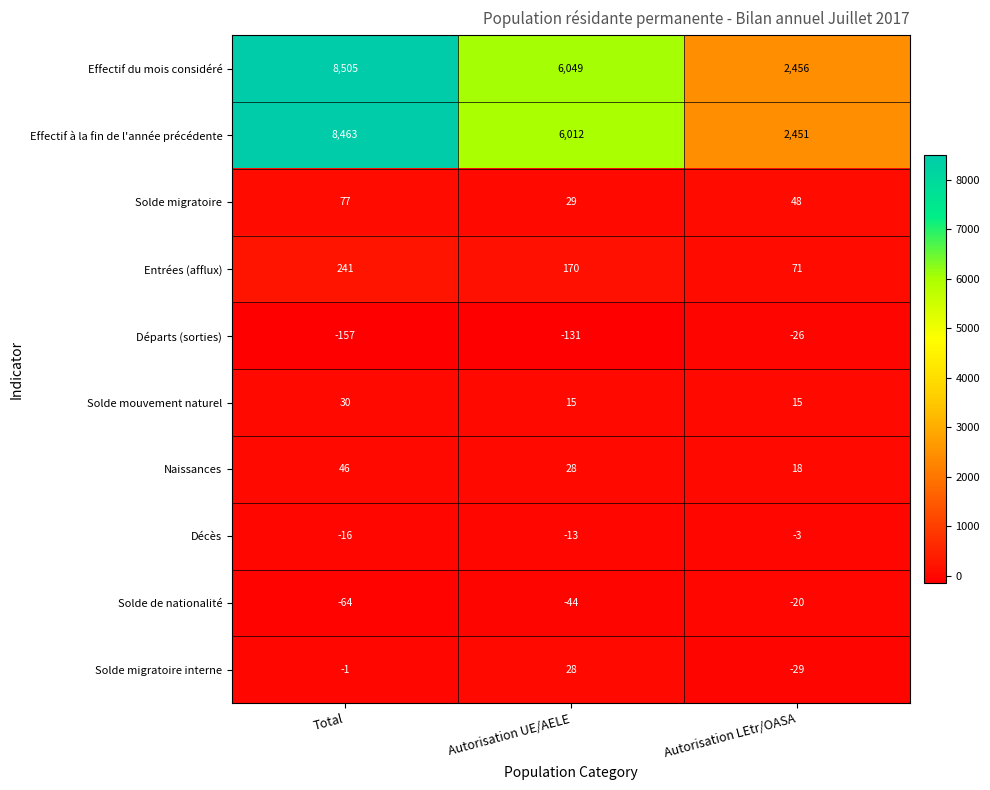

The Naissances series shows 68 at Total. True or false?

False